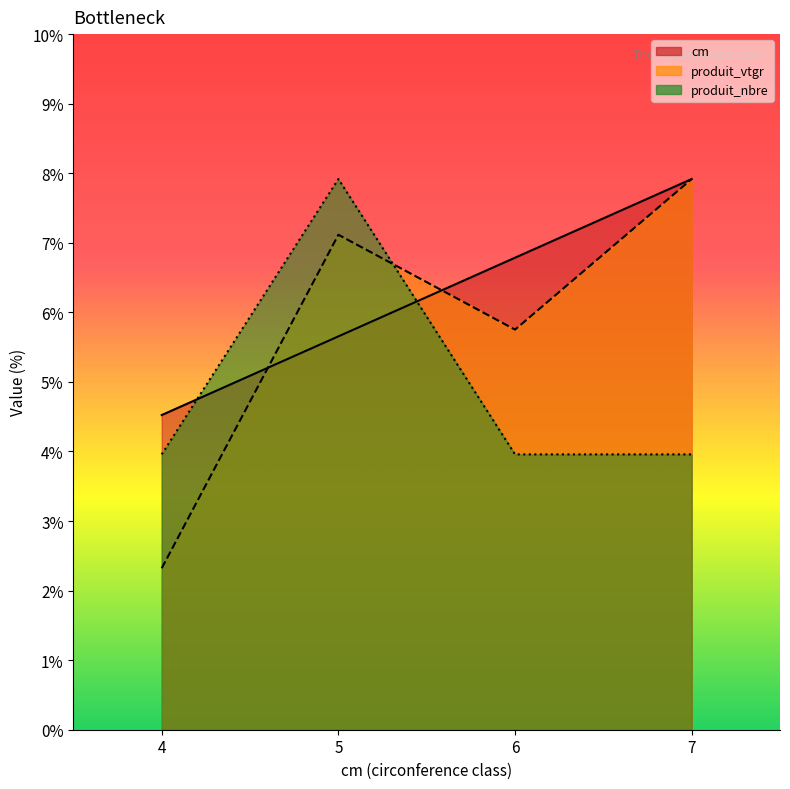

The produit_nbre series shows 4.0 at 4. True or false?

True